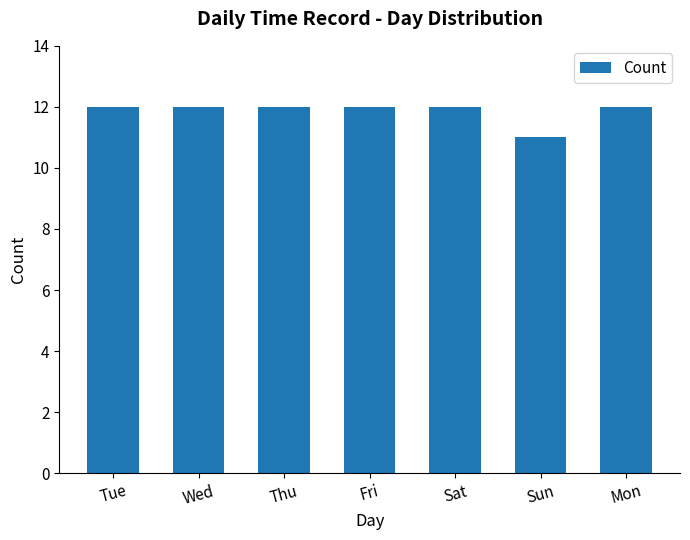

What is the value of the 1st bar from the left?

12